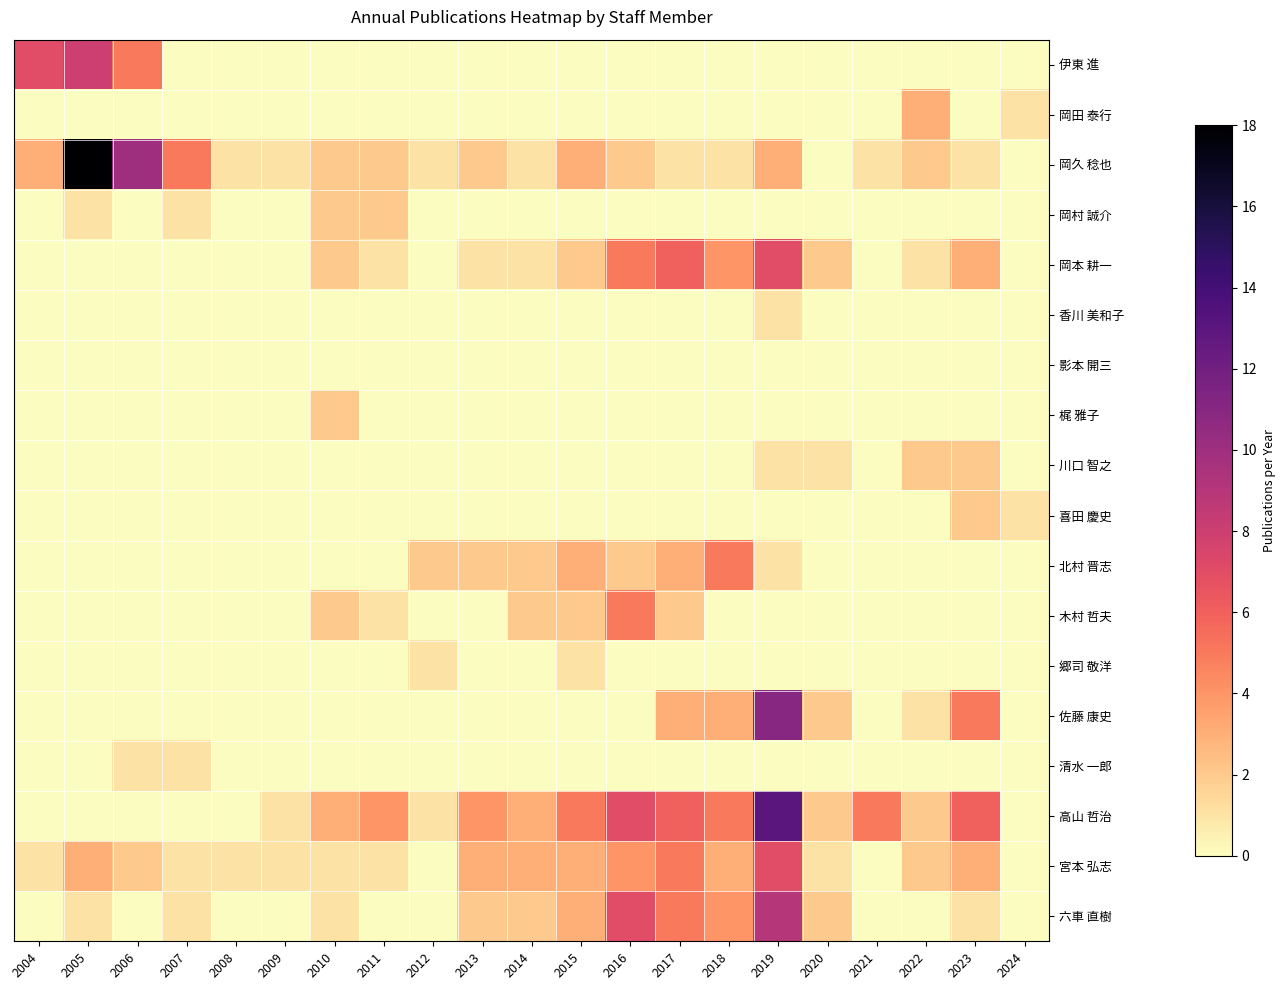

Reading left to right, list all the values displayed in this chart.

伊東 進: 2004=7	2005=8	2006=5	2007=0	2008=0	2009=0	2010=0	2011=0	2012=0	2013=0	2014=0	2015=0	2016=0	2017=0	2018=0	2019=0	2020=0	2021=0	2022=0	2023=0	2024=0
岡田 泰行: 2004=0	2005=0	2006=0	2007=0	2008=0	2009=0	2010=0	2011=0	2012=0	2013=0	2014=0	2015=0	2016=0	2017=0	2018=0	2019=0	2020=0	2021=0	2022=3	2023=0	2024=1
岡久 稔也: 2004=3	2005=18	2006=10	2007=5	2008=1	2009=1	2010=2	2011=2	2012=1	2013=2	2014=1	2015=3	2016=2	2017=1	2018=1	2019=3	2020=0	2021=1	2022=2	2023=1	2024=0
岡村 誠介: 2004=0	2005=1	2006=0	2007=1	2008=0	2009=0	2010=2	2011=2	2012=0	2013=0	2014=0	2015=0	2016=0	2017=0	2018=0	2019=0	2020=0	2021=0	2022=0	2023=0	2024=0
岡本 耕一: 2004=0	2005=0	2006=0	2007=0	2008=0	2009=0	2010=2	2011=1	2012=0	2013=1	2014=1	2015=2	2016=5	2017=6	2018=4	2019=7	2020=2	2021=0	2022=1	2023=3	2024=0
香川 美和子: 2004=0	2005=0	2006=0	2007=0	2008=0	2009=0	2010=0	2011=0	2012=0	2013=0	2014=0	2015=0	2016=0	2017=0	2018=0	2019=1	2020=0	2021=0	2022=0	2023=0	2024=0
影本 開三: 2004=0	2005=0	2006=0	2007=0	2008=0	2009=0	2010=0	2011=0	2012=0	2013=0	2014=0	2015=0	2016=0	2017=0	2018=0	2019=0	2020=0	2021=0	2022=0	2023=0	2024=0
梶 雅子: 2004=0	2005=0	2006=0	2007=0	2008=0	2009=0	2010=2	2011=0	2012=0	2013=0	2014=0	2015=0	2016=0	2017=0	2018=0	2019=0	2020=0	2021=0	2022=0	2023=0	2024=0
川口 智之: 2004=0	2005=0	2006=0	2007=0	2008=0	2009=0	2010=0	2011=0	2012=0	2013=0	2014=0	2015=0	2016=0	2017=0	2018=0	2019=1	2020=1	2021=0	2022=2	2023=2	2024=0
喜田 慶史: 2004=0	2005=0	2006=0	2007=0	2008=0	2009=0	2010=0	2011=0	2012=0	2013=0	2014=0	2015=0	2016=0	2017=0	2018=0	2019=0	2020=0	2021=0	2022=0	2023=2	2024=1
北村 晋志: 2004=0	2005=0	2006=0	2007=0	2008=0	2009=0	2010=0	2011=0	2012=2	2013=2	2014=2	2015=3	2016=2	2017=3	2018=5	2019=1	2020=0	2021=0	2022=0	2023=0	2024=0
木村 哲夫: 2004=0	2005=0	2006=0	2007=0	2008=0	2009=0	2010=2	2011=1	2012=0	2013=0	2014=2	2015=2	2016=5	2017=2	2018=0	2019=0	2020=0	2021=0	2022=0	2023=0	2024=0
郷司 敬洋: 2004=0	2005=0	2006=0	2007=0	2008=0	2009=0	2010=0	2011=0	2012=1	2013=0	2014=0	2015=1	2016=0	2017=0	2018=0	2019=0	2020=0	2021=0	2022=0	2023=0	2024=0
佐藤 康史: 2004=0	2005=0	2006=0	2007=0	2008=0	2009=0	2010=0	2011=0	2012=0	2013=0	2014=0	2015=0	2016=0	2017=3	2018=3	2019=11	2020=2	2021=0	2022=1	2023=5	2024=0
清水 一郎: 2004=0	2005=0	2006=1	2007=1	2008=0	2009=0	2010=0	2011=0	2012=0	2013=0	2014=0	2015=0	2016=0	2017=0	2018=0	2019=0	2020=0	2021=0	2022=0	2023=0	2024=0
高山 哲治: 2004=0	2005=0	2006=0	2007=0	2008=0	2009=1	2010=3	2011=4	2012=1	2013=4	2014=3	2015=5	2016=7	2017=6	2018=5	2019=13	2020=2	2021=5	2022=2	2023=6	2024=0
宮本 弘志: 2004=1	2005=3	2006=2	2007=1	2008=1	2009=1	2010=1	2011=1	2012=0	2013=3	2014=3	2015=3	2016=4	2017=5	2018=3	2019=7	2020=1	2021=0	2022=2	2023=3	2024=0
六車 直樹: 2004=0	2005=1	2006=0	2007=1	2008=0	2009=0	2010=1	2011=0	2012=0	2013=2	2014=2	2015=3	2016=7	2017=5	2018=4	2019=9	2020=2	2021=0	2022=0	2023=1	2024=0